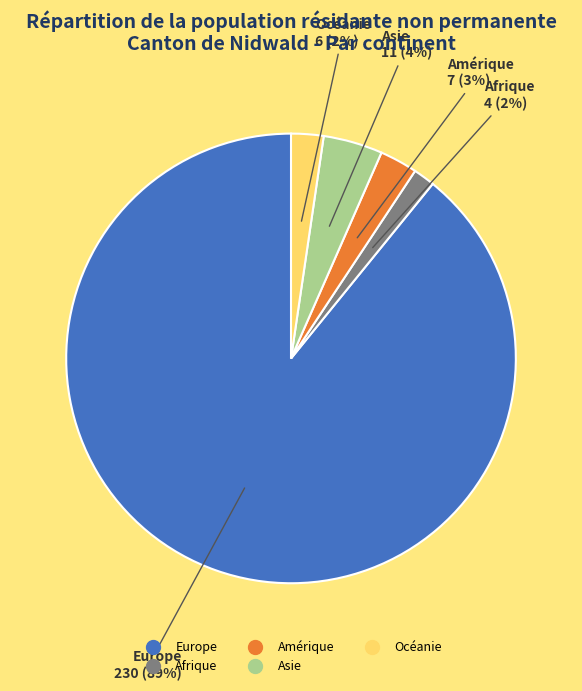

Which slice is the largest?

Europe